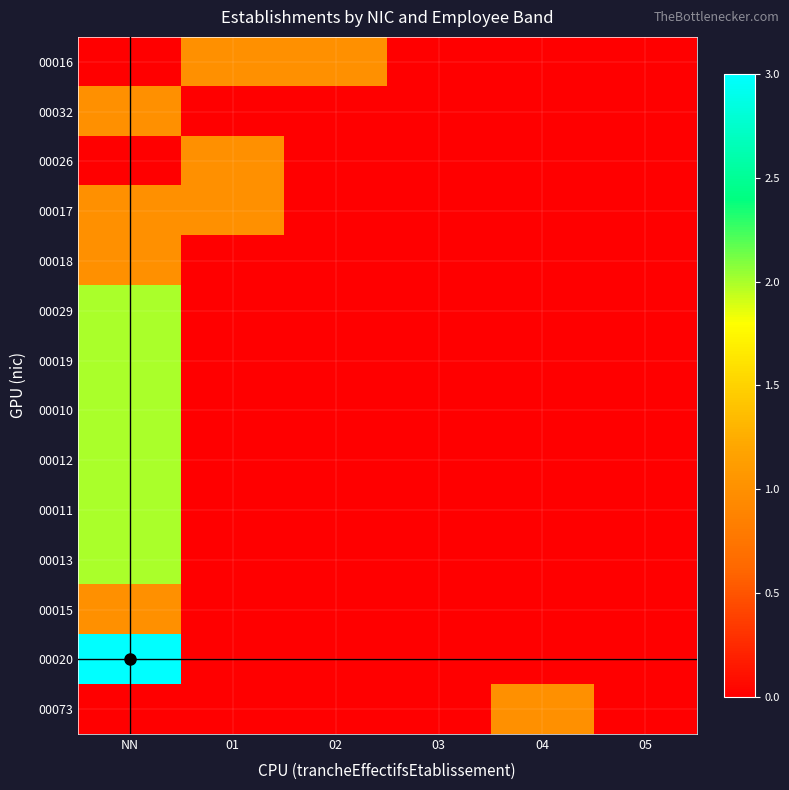

Which series has the largest range (max minus min)?

00020